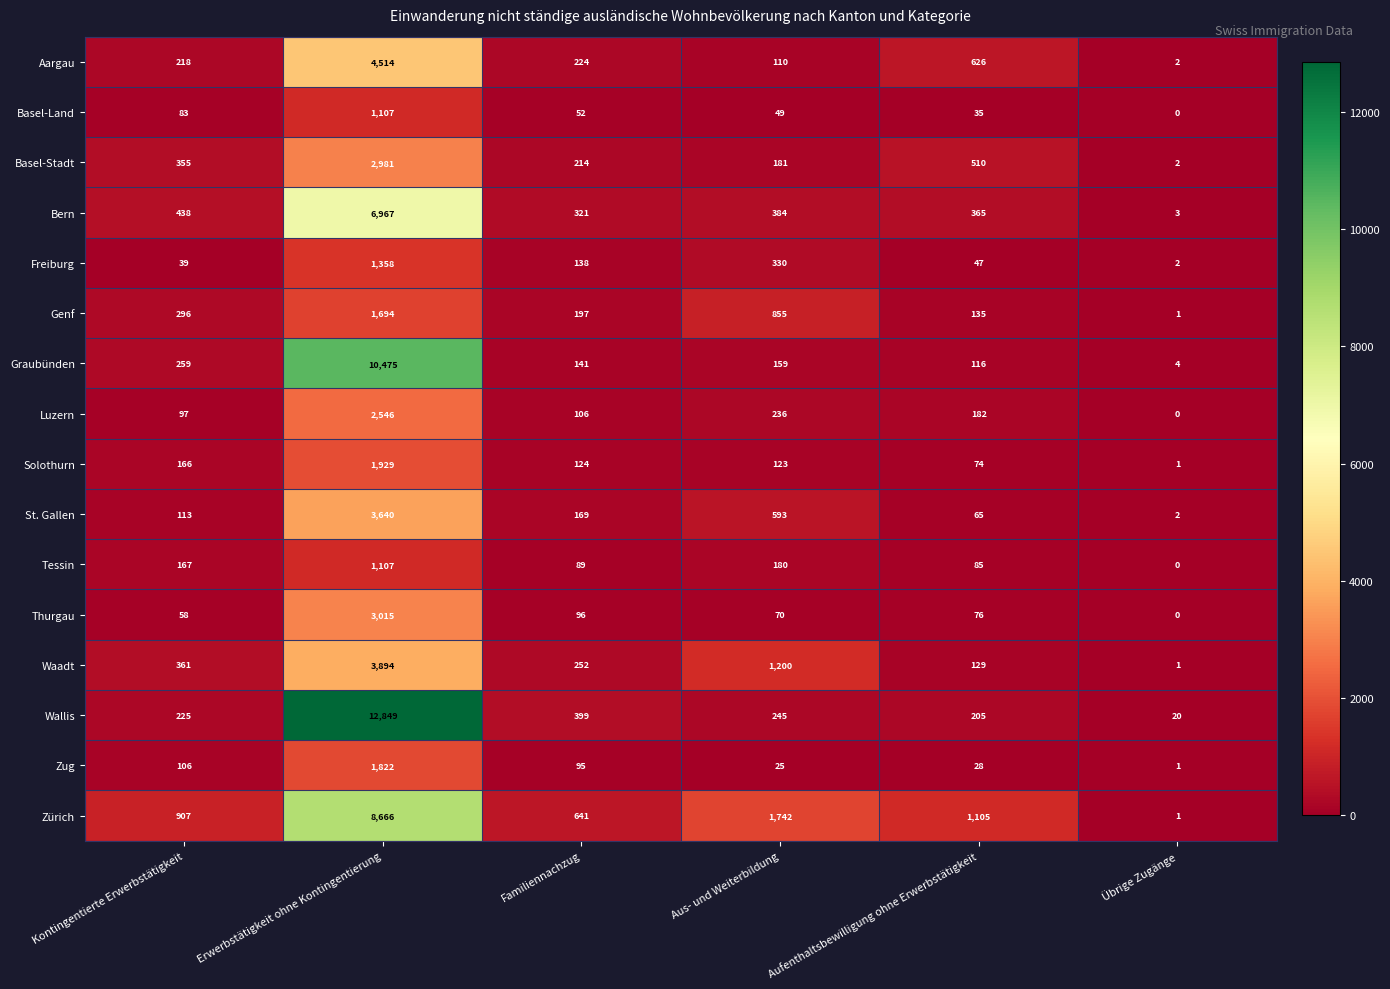

What is the highest value of the Solothurn series?

1929